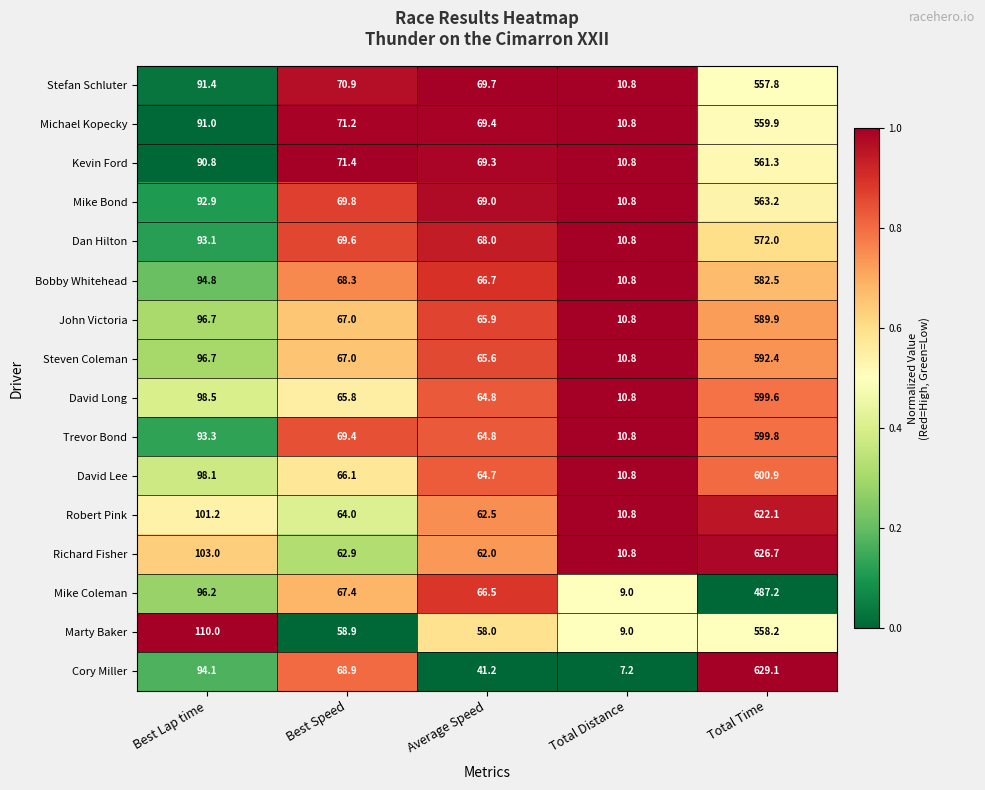

At which label does Robert Pink first exceed 64?

Best Lap time